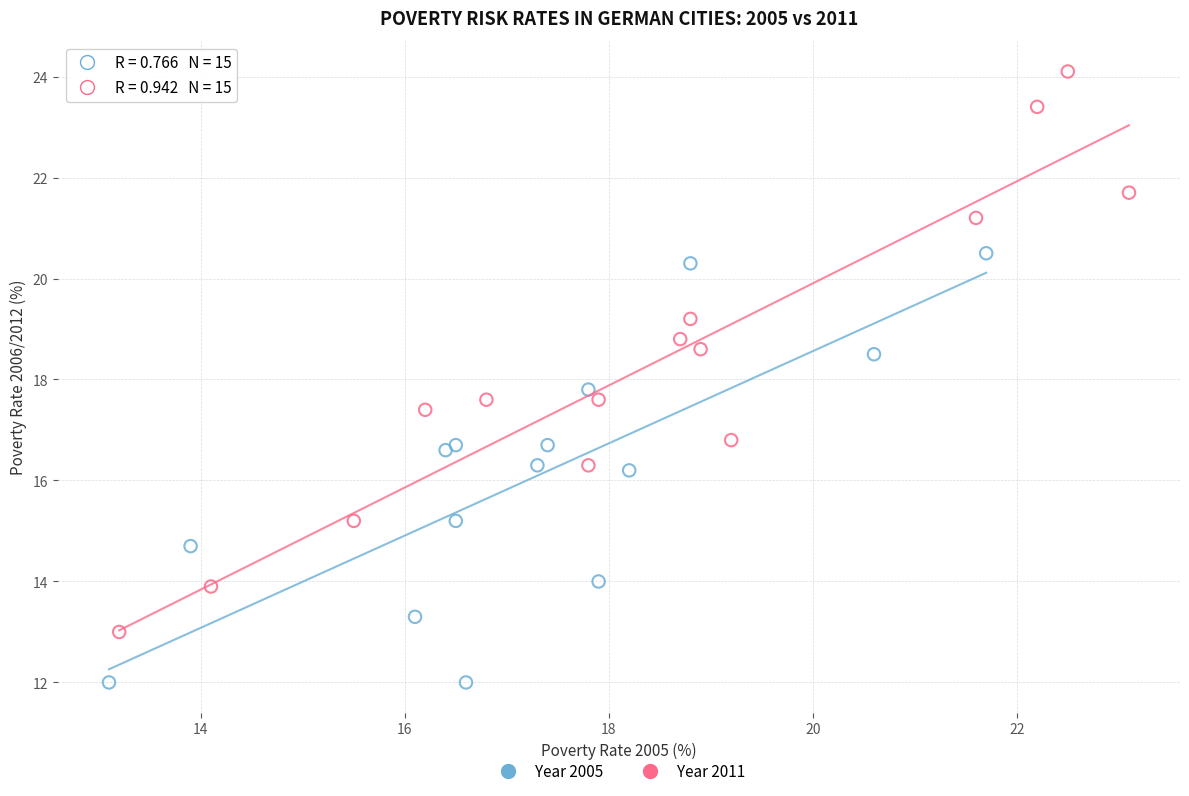

What are all the series names shown in the legend?

Year 2005, Year 2011